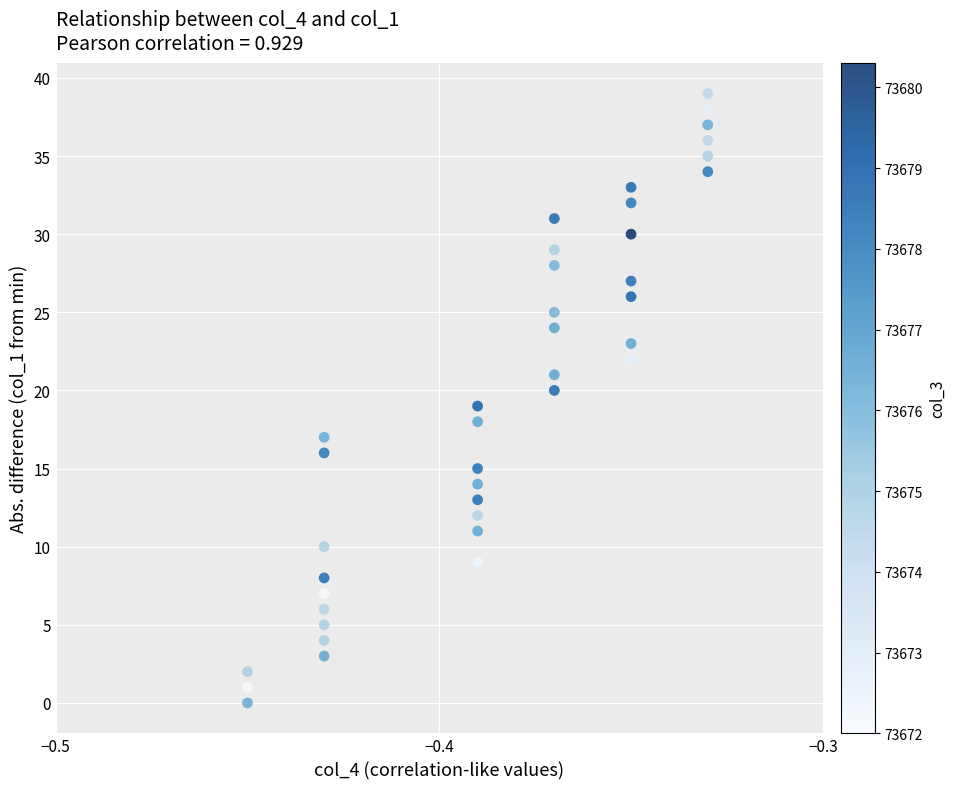

What is the range of Y values (max minus min)?

39